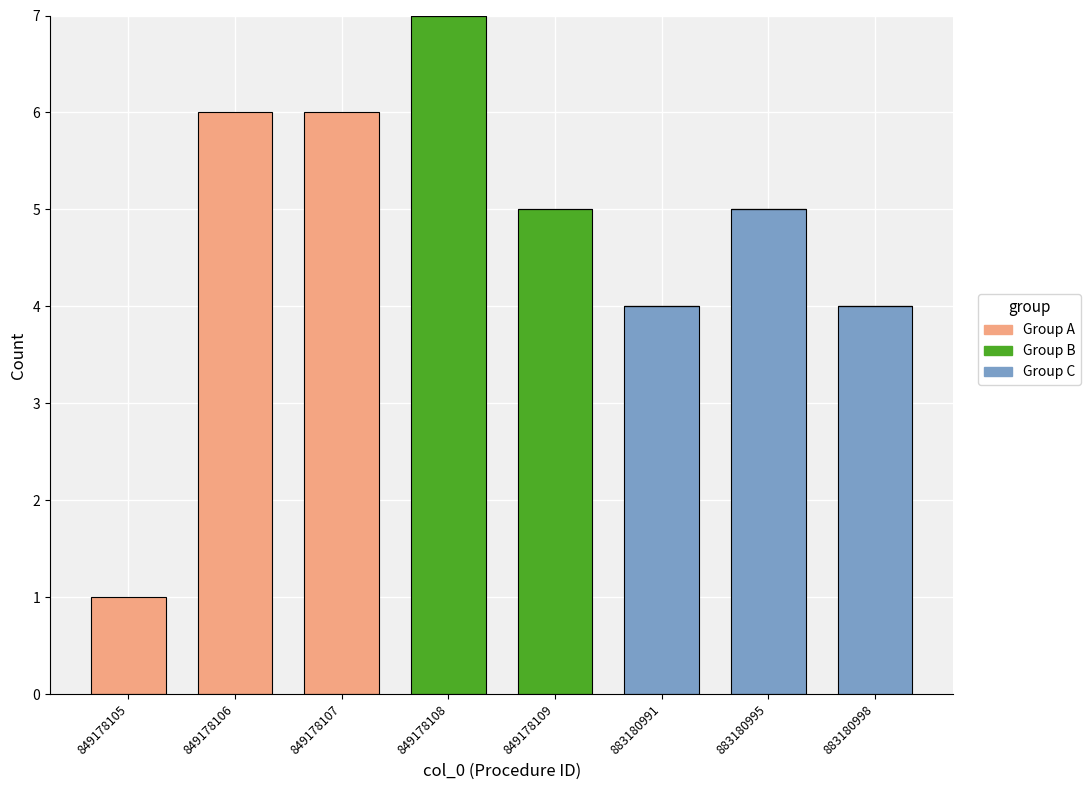

What is the total value across all series at 849178107?

6